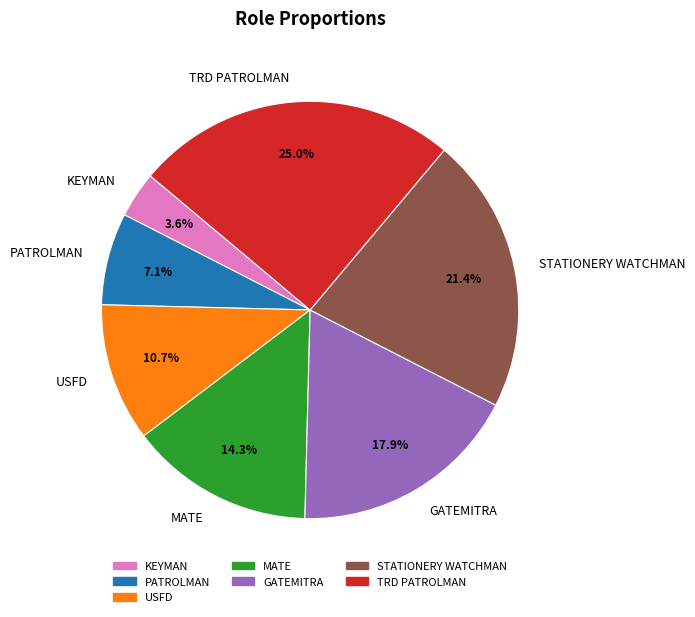

To the nearest percent, what is the difference between the largest and smallest slice percentages?

21%